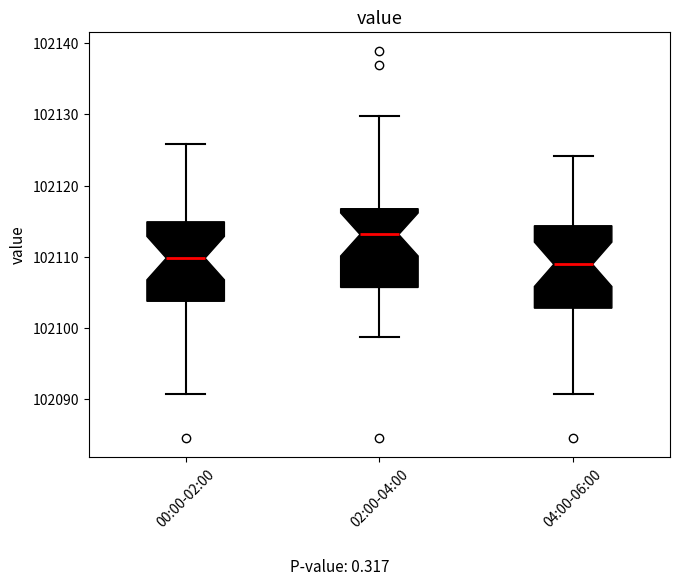

Reading left to right, transcribe this box plot: for each box, give where its median line is, the range the box spans, and where its two whiskers end, as read against the y-axis. The values are not printed on the chart, so give them approximately, as read against the axis.

00:00-02:00: median 102110, box 102104 to 102115, whiskers 102091 to 102126
02:00-04:00: median 102113, box 102106 to 102117, whiskers 102099 to 102130
04:00-06:00: median 102109, box 102103 to 102114, whiskers 102091 to 102124